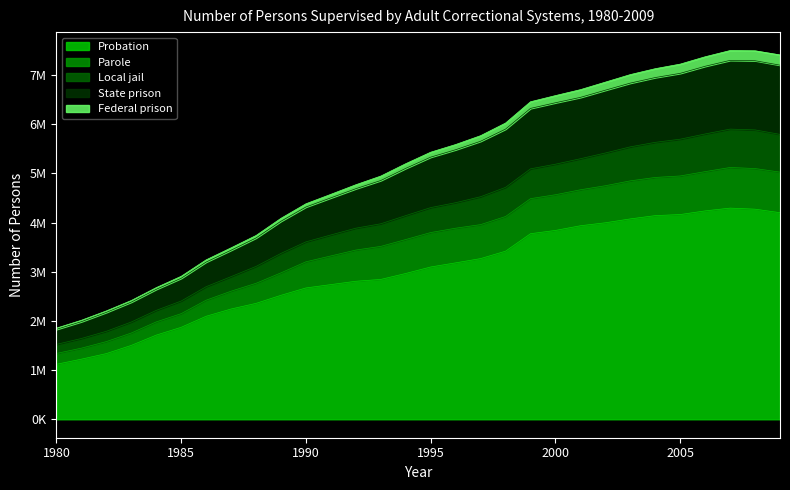

Is the value of Probation at 1999 greater than the value of Local jail at 1988?

Yes